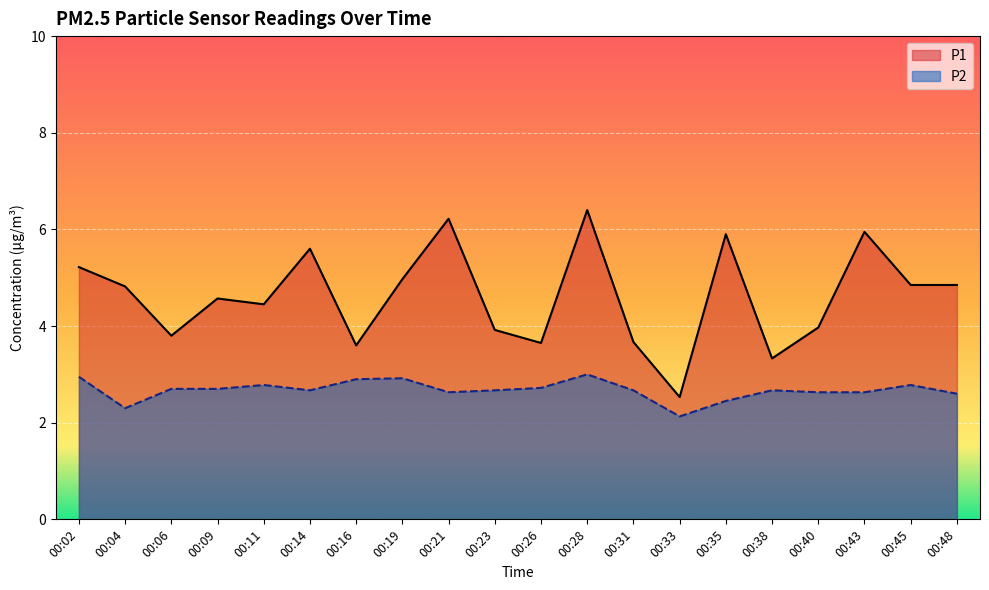

What is the spread (max minus min) of values at 00:31?

1.0